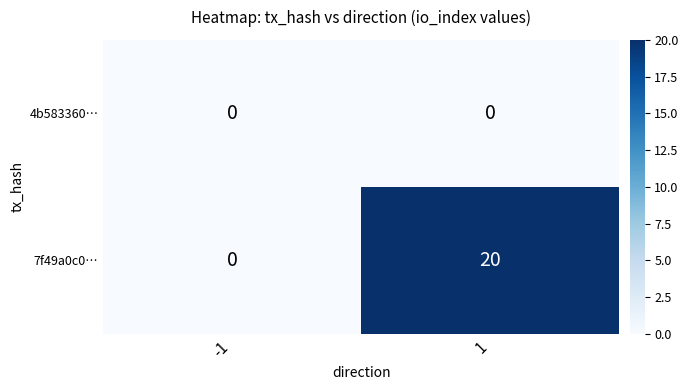

What is the difference between the highest and lowest values at 1?

20